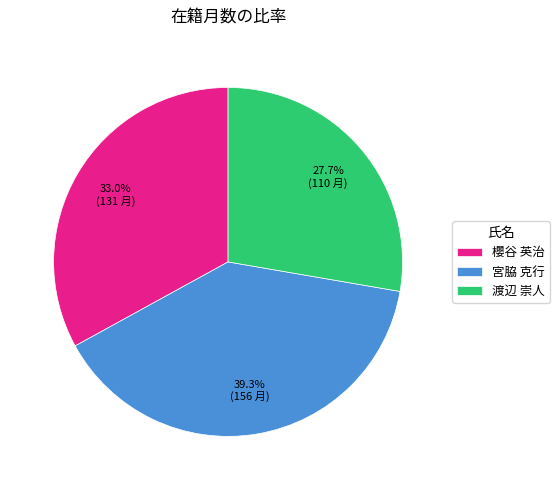

Between 渡辺 崇人 and 宮脇 克行, which is larger?

宮脇 克行